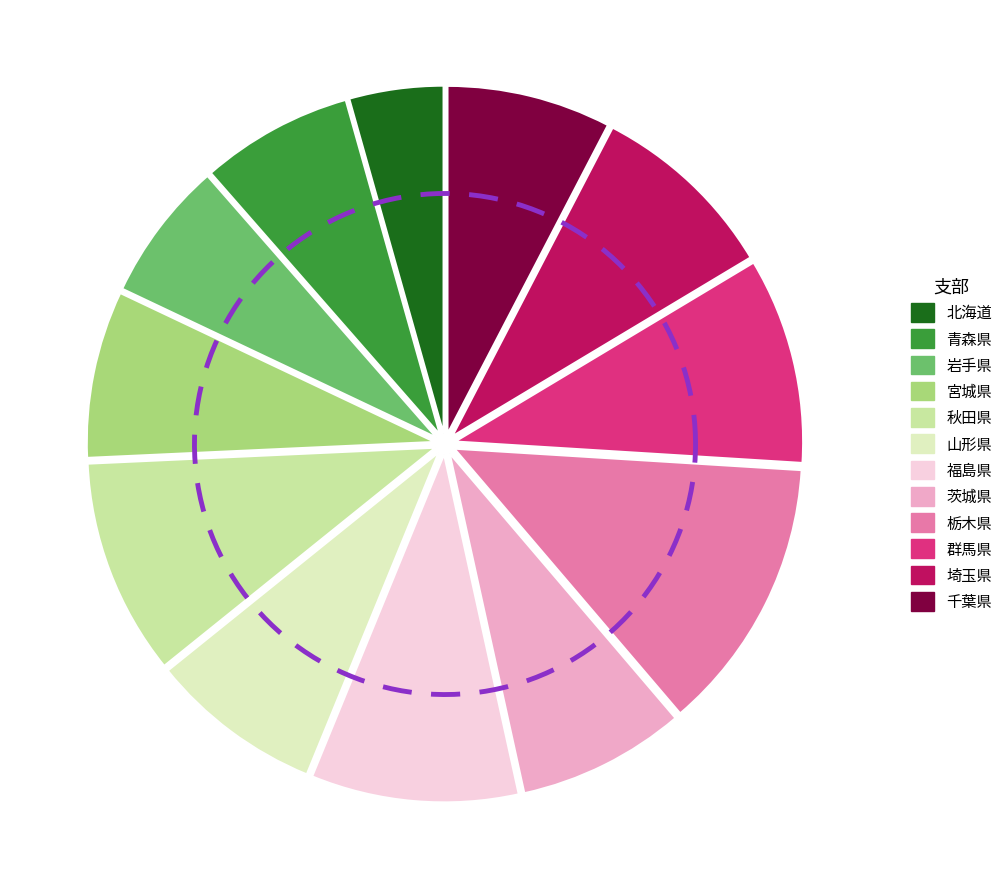

To the nearest percent, what is the combined percentage of 北海道 and 岩手県?

11%